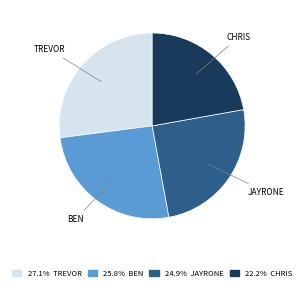

Does any single category account for the majority?

No